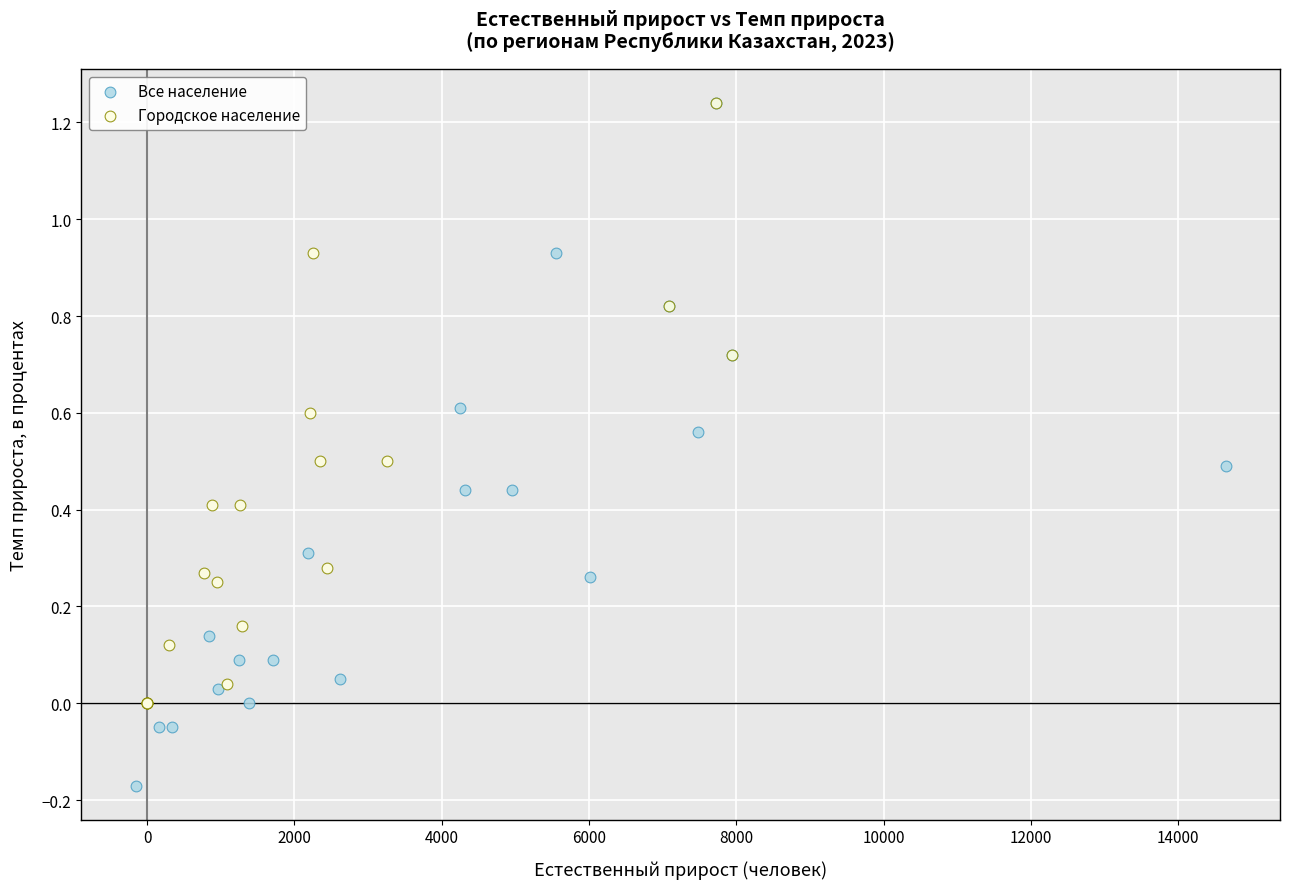

Which series contains the lowest Y value?

Все население